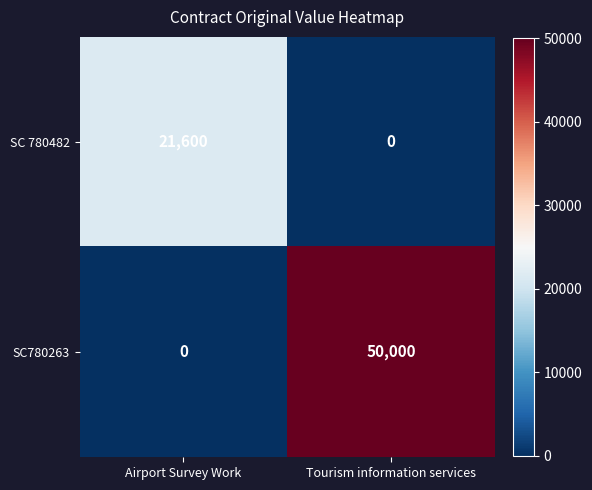

At which category does the chart reach its peak across all series?

Tourism information services